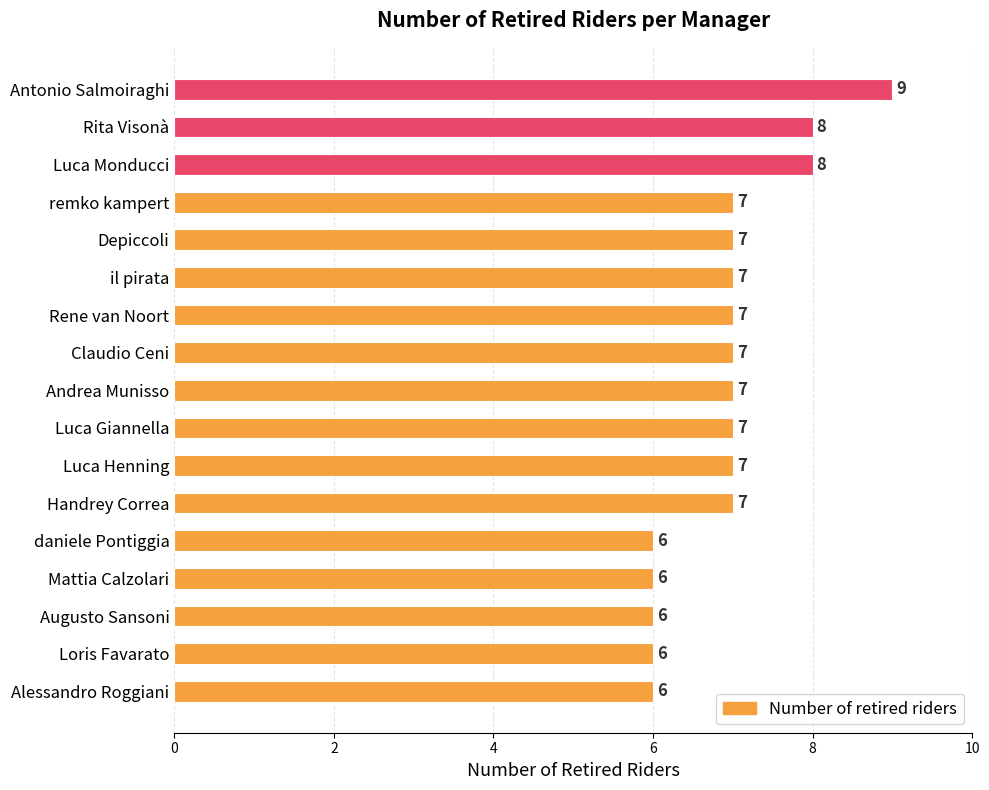

Count the values in the range 6 to 7.

14